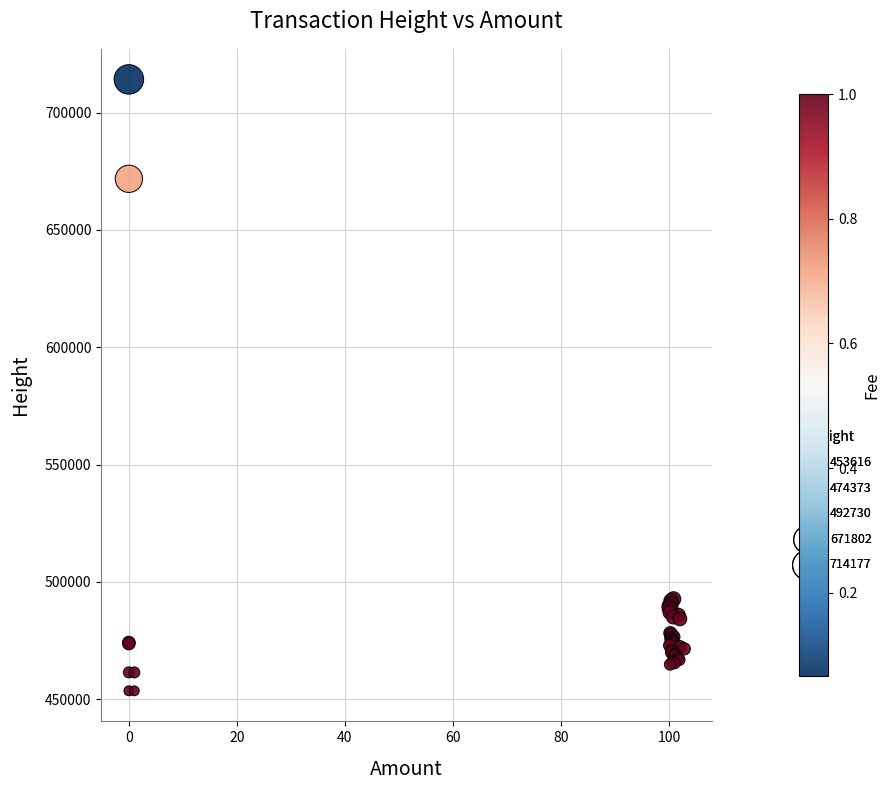

What Y value in the scatter plot is closest to 583896?

671802